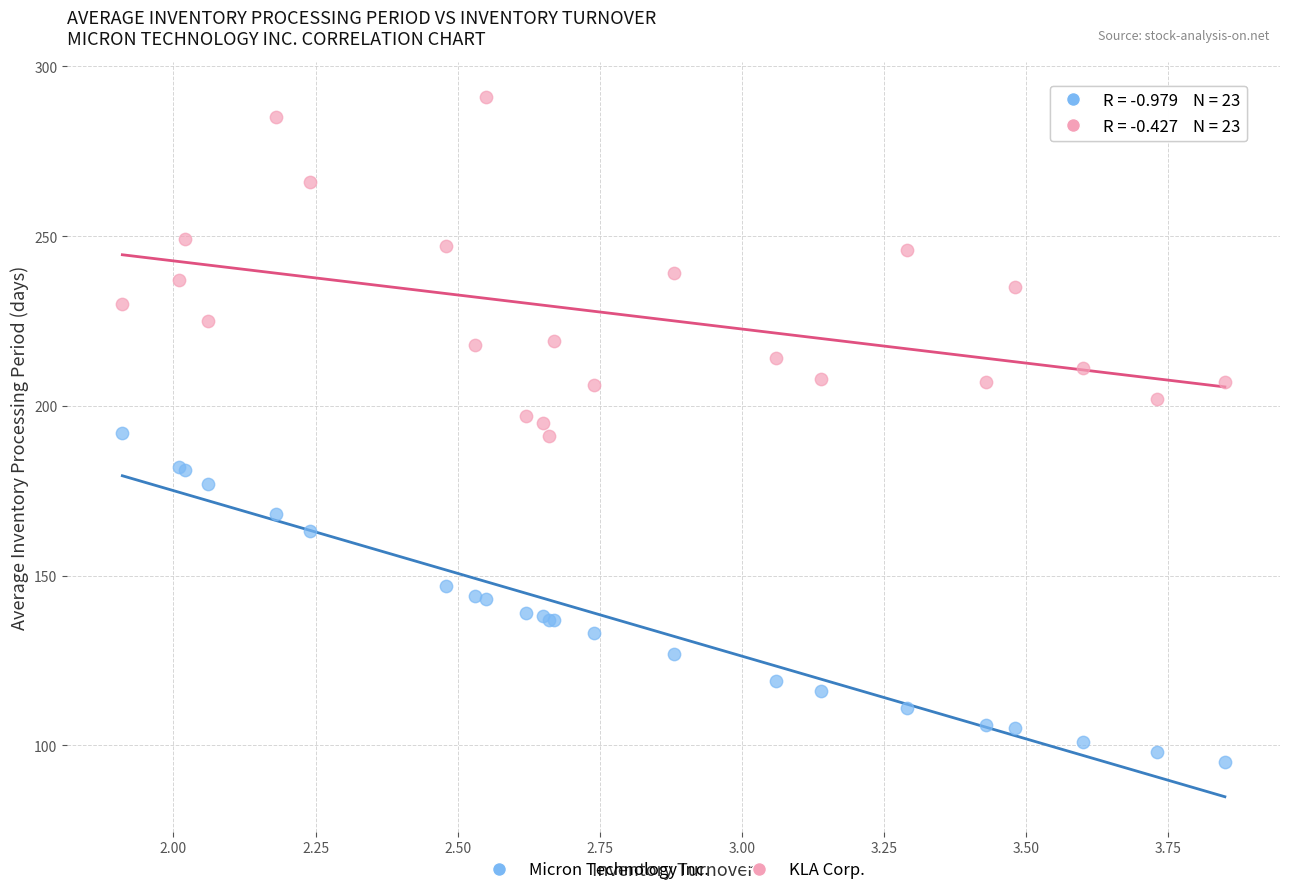

Which series reaches the minimum Y coordinate?

Micron Technology Inc.